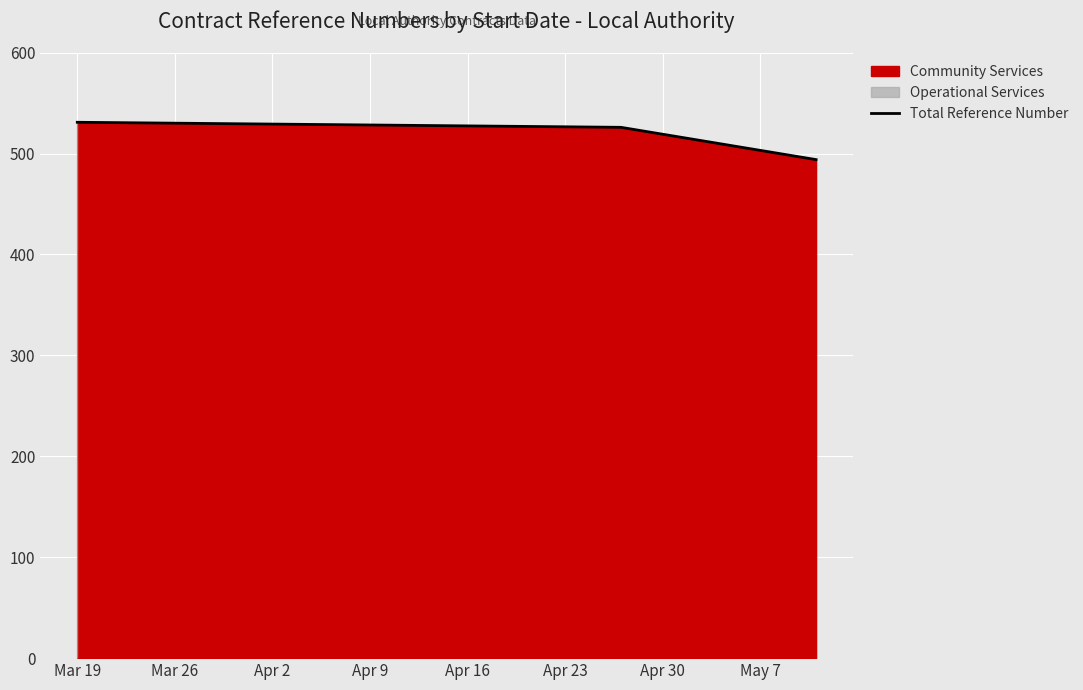

What is the difference between the maximum and minimum values?

37